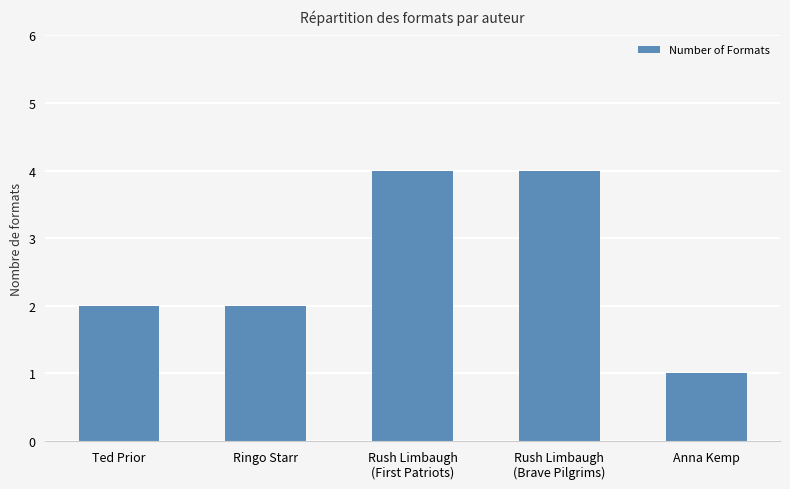

Which label corresponds to the smallest value in the chart?

Anna Kemp